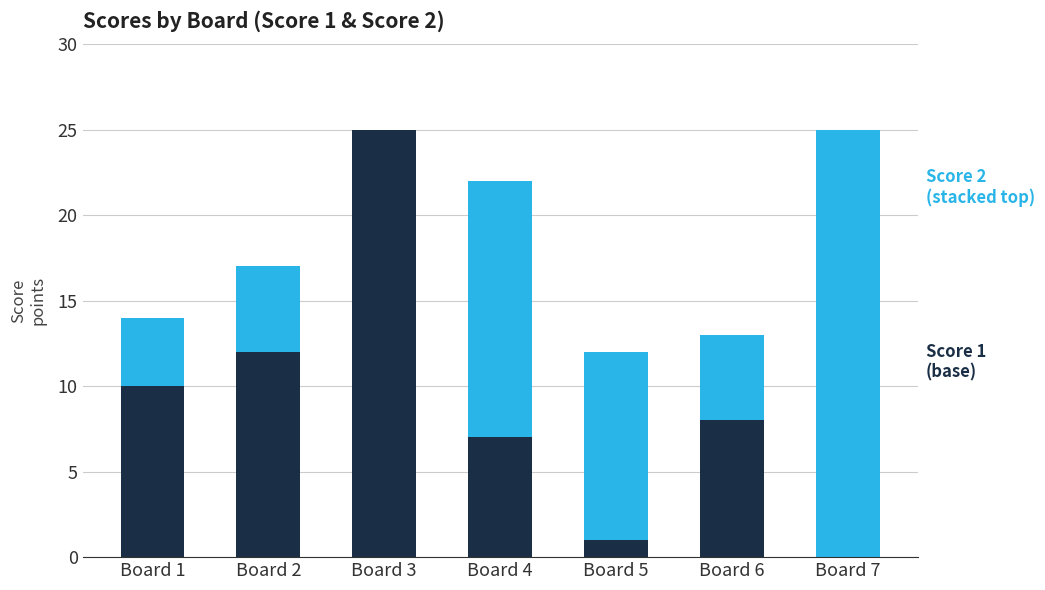

Reading right to left, transcribe the values for Score 1.

Board 7=0	Board 6=8	Board 5=1	Board 4=7	Board 3=25	Board 2=12	Board 1=10